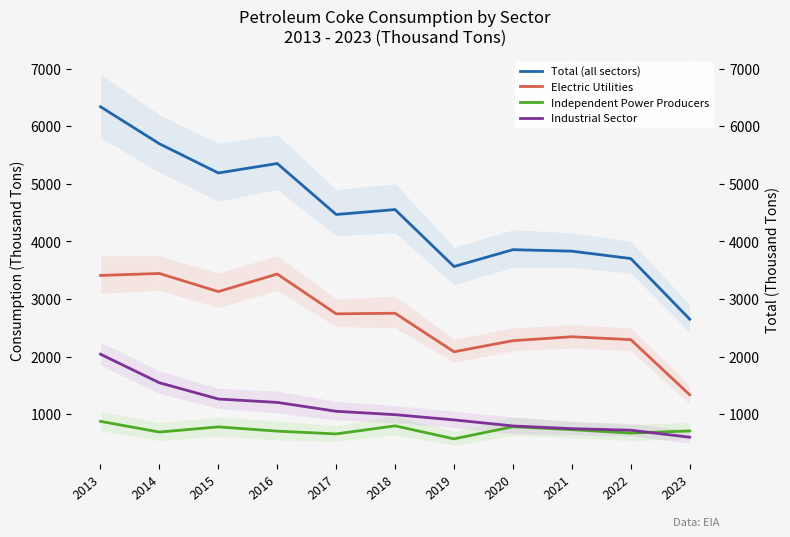

True or false: Total (all sectors) has a value of 8902 at 2016.

False